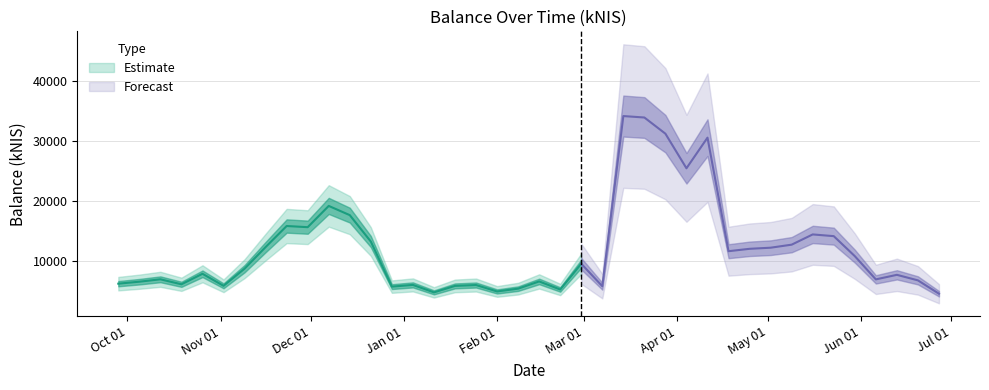

What is the label of the 26th point from the left?

2024-03-21